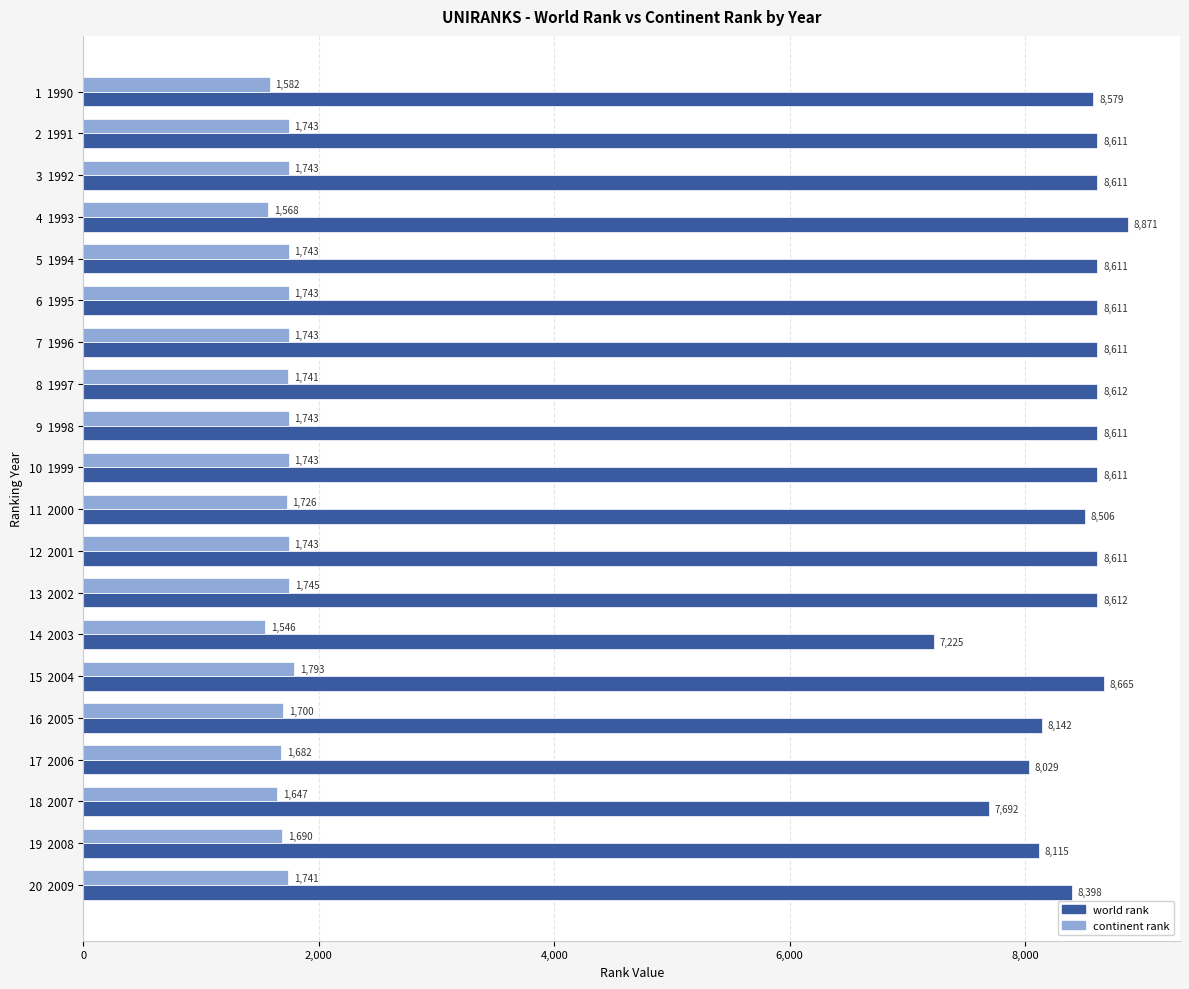

What value does the world rank series have at 20  2009?

8398